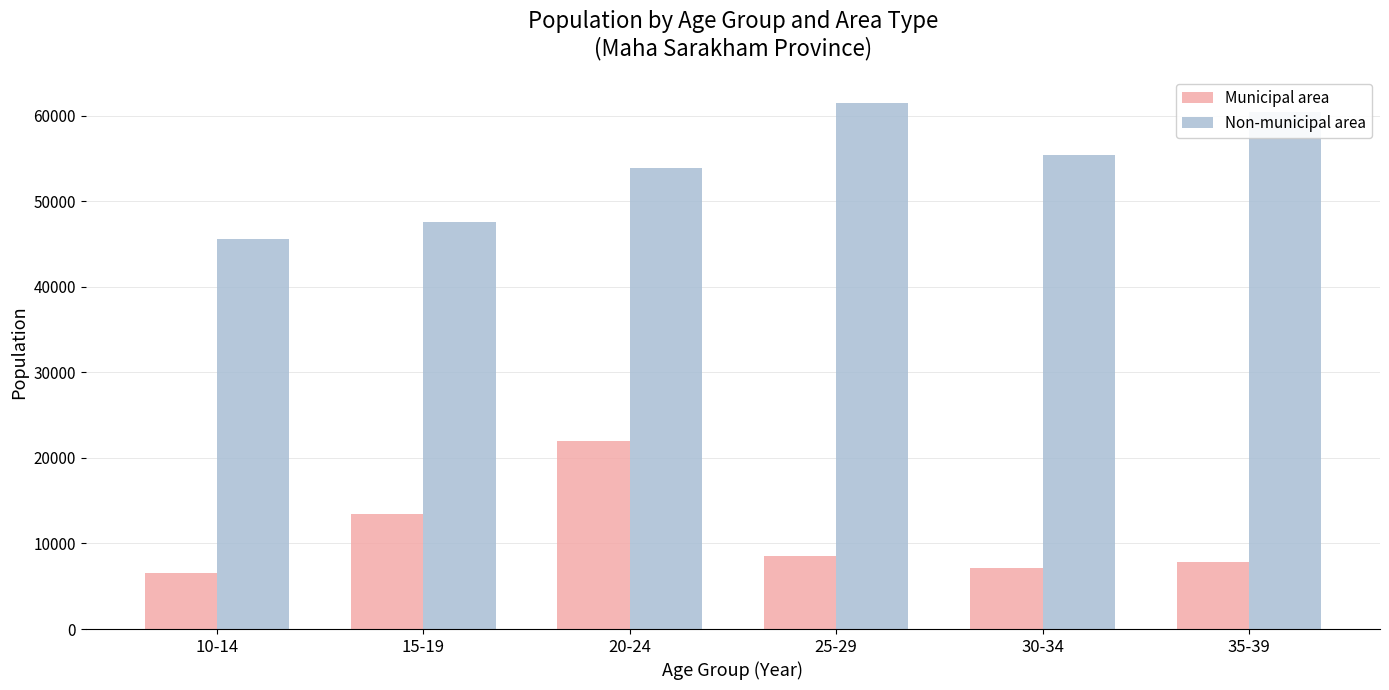

At which category does the chart reach its peak across all series?

25-29